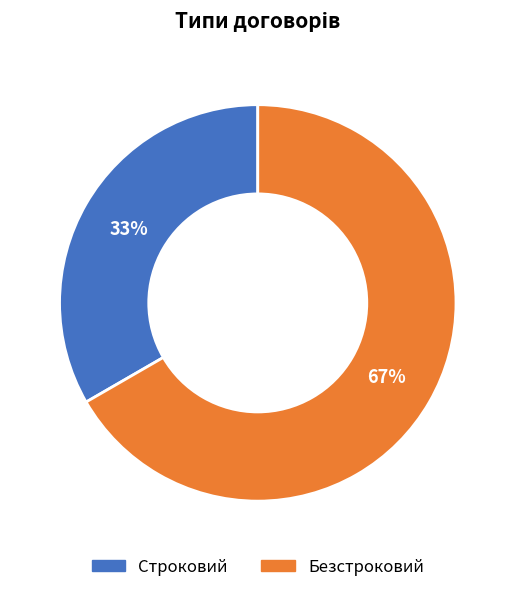

What is the ratio of the value at Строковий to the value at Безстроковий?

0.5